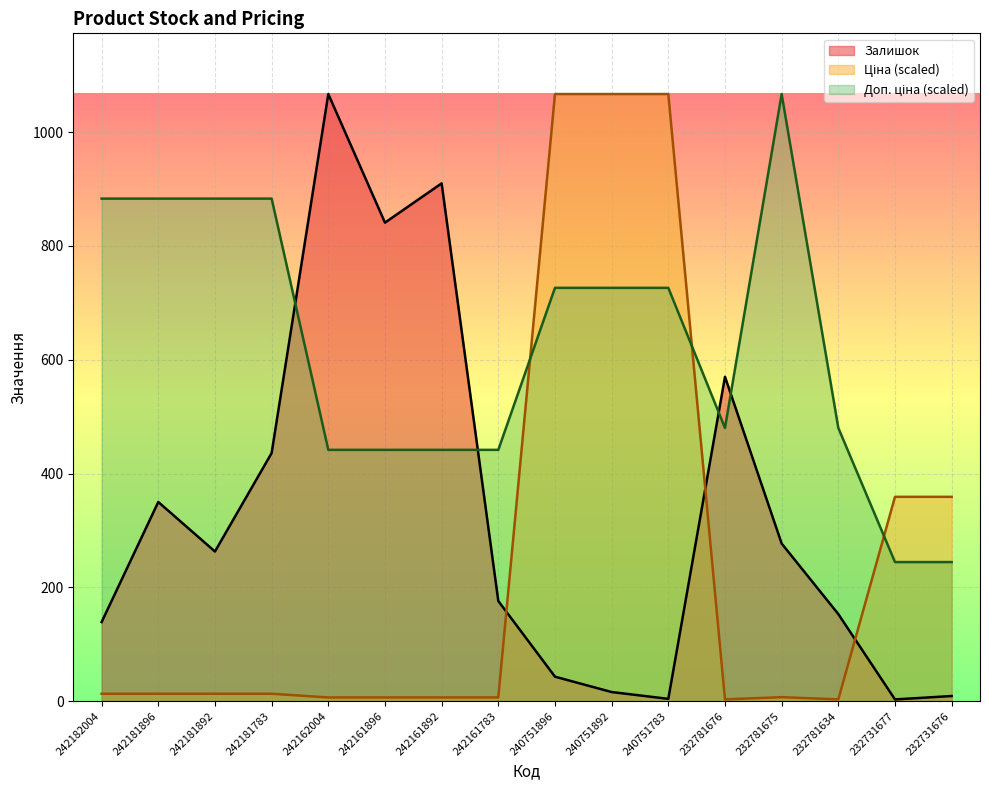

Which series changed the most between 242181892 and 242161783?

Доп. ціна